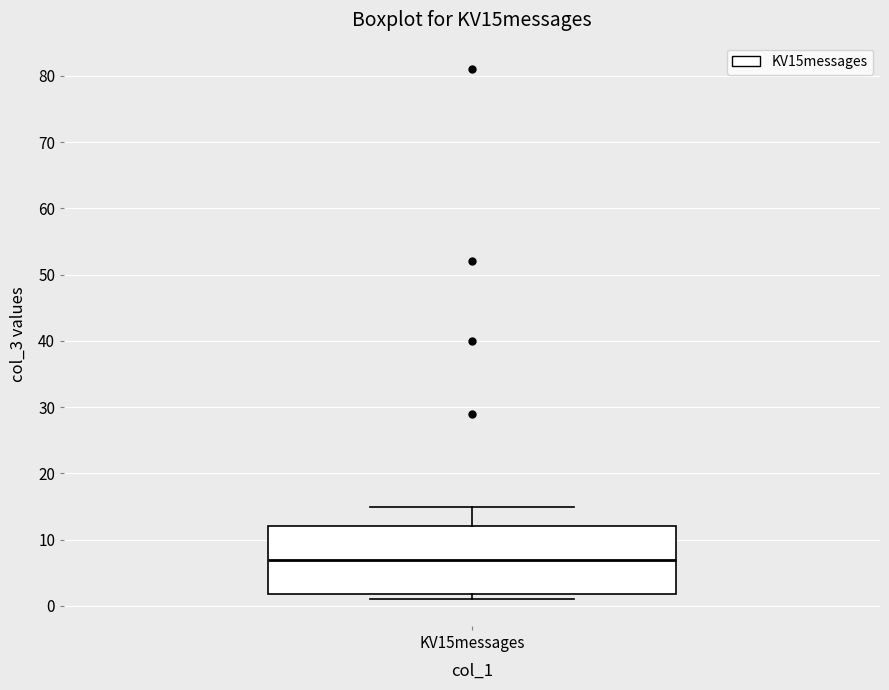

Read this box plot against the y-axis: the position of the median line, the range covered by the box, and the ends of both whiskers. The values are not printed on the chart, so give them approximately, as read against the axis.

median 7, box 2 to 12, whiskers 1 to 15